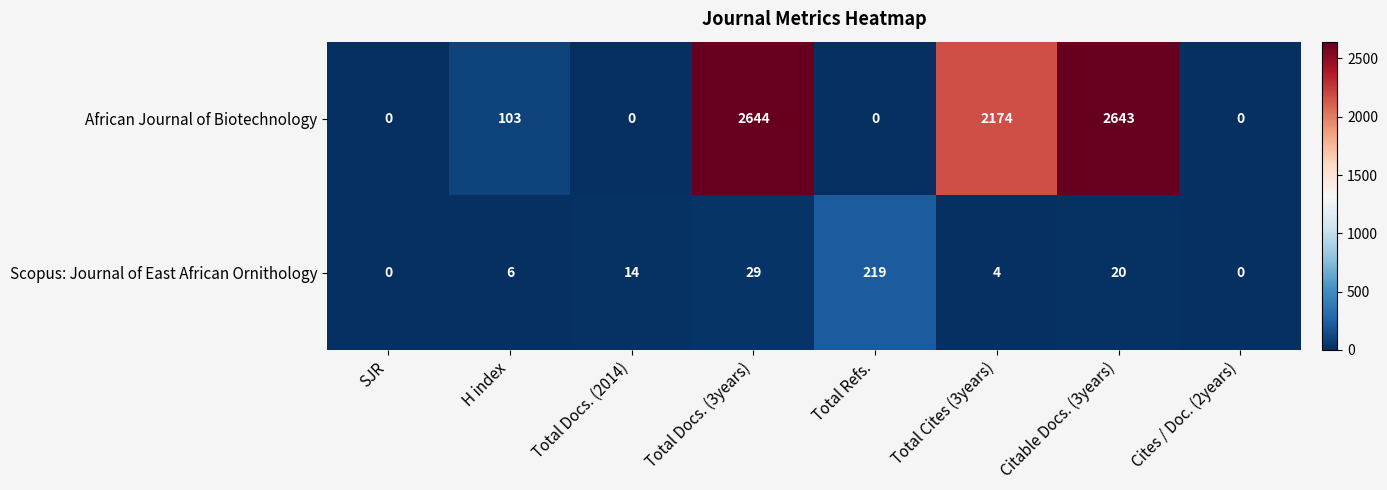

Which series changed the most between Total Refs. and Citable Docs. (3years)?

African Journal of Biotechnology